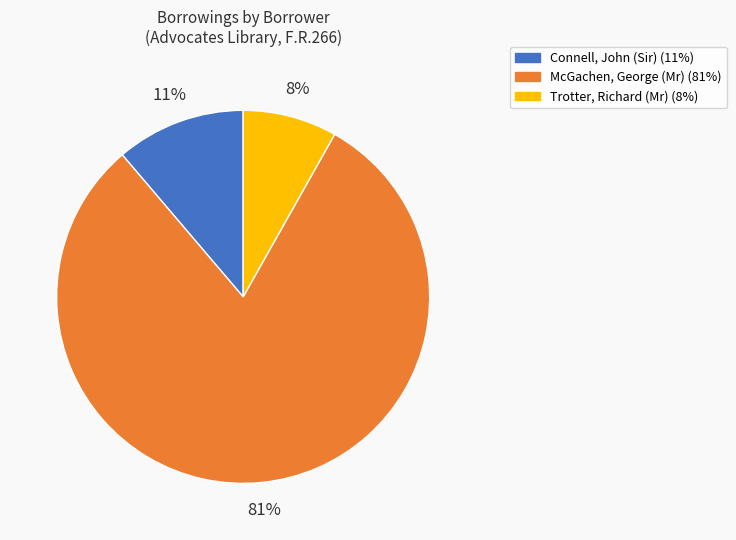

Which category has the biggest portion of the pie?

McGachen, George (Mr)